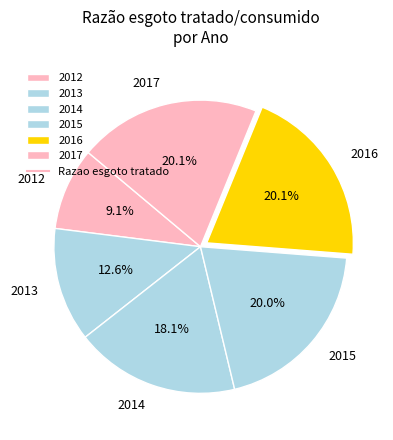

What is the smallest slice in the pie chart?

2012